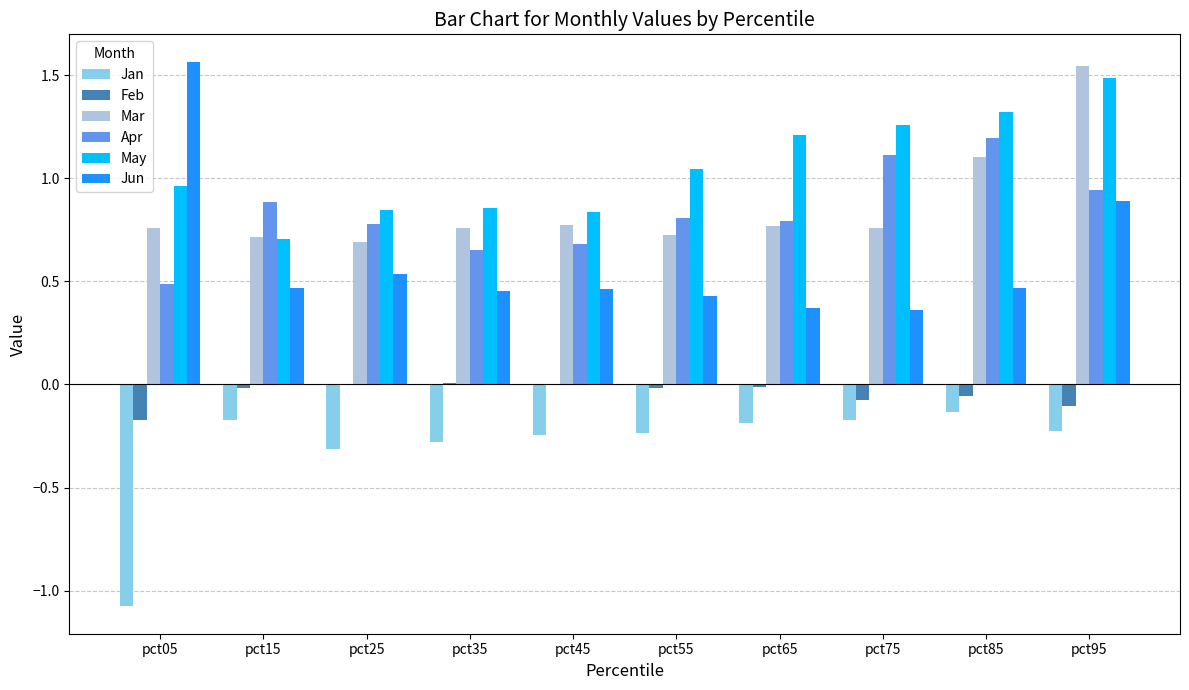

Is it true that Jun equals 1.6 at pct95?

False